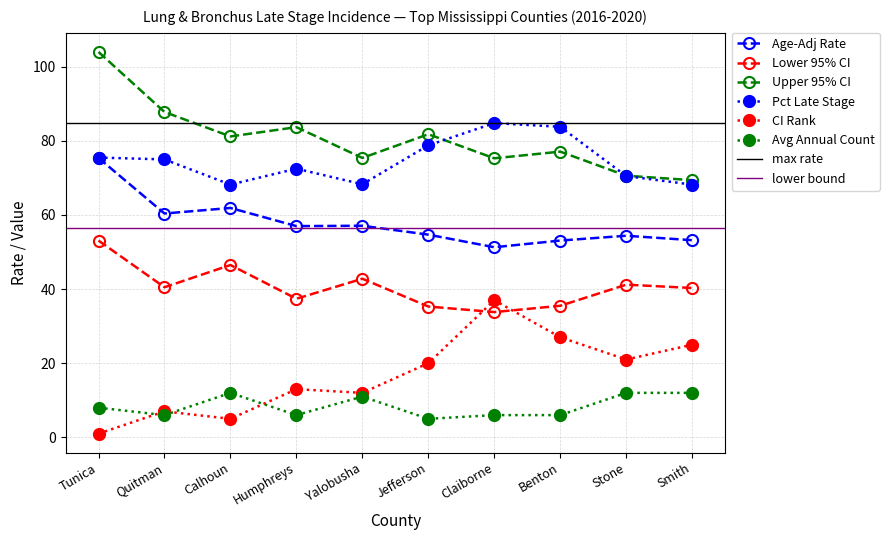

What is the difference between the highest and lowest values at Quitman?

81.8